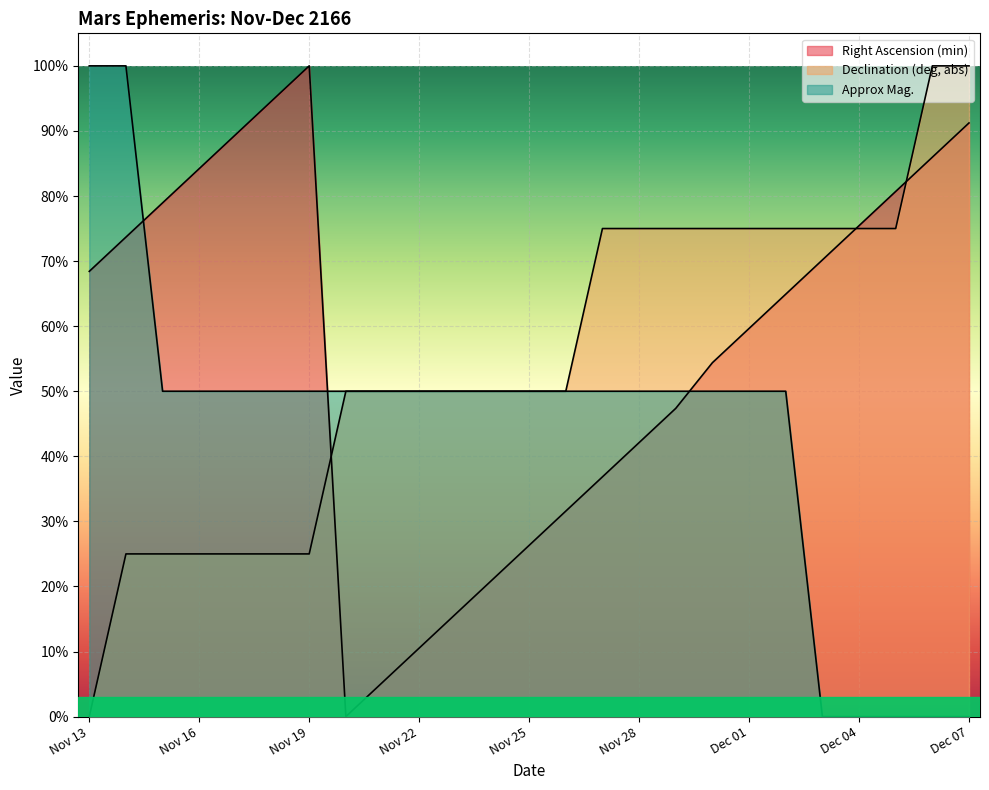

How many lines are shown in the chart?

3